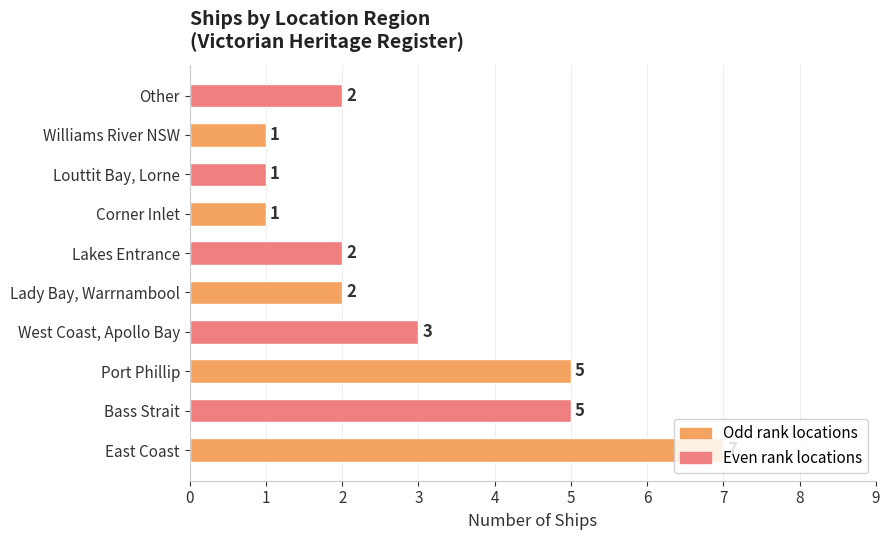

Approximately how many times larger is the value at Bass Strait compared to Port Phillip?

1.0